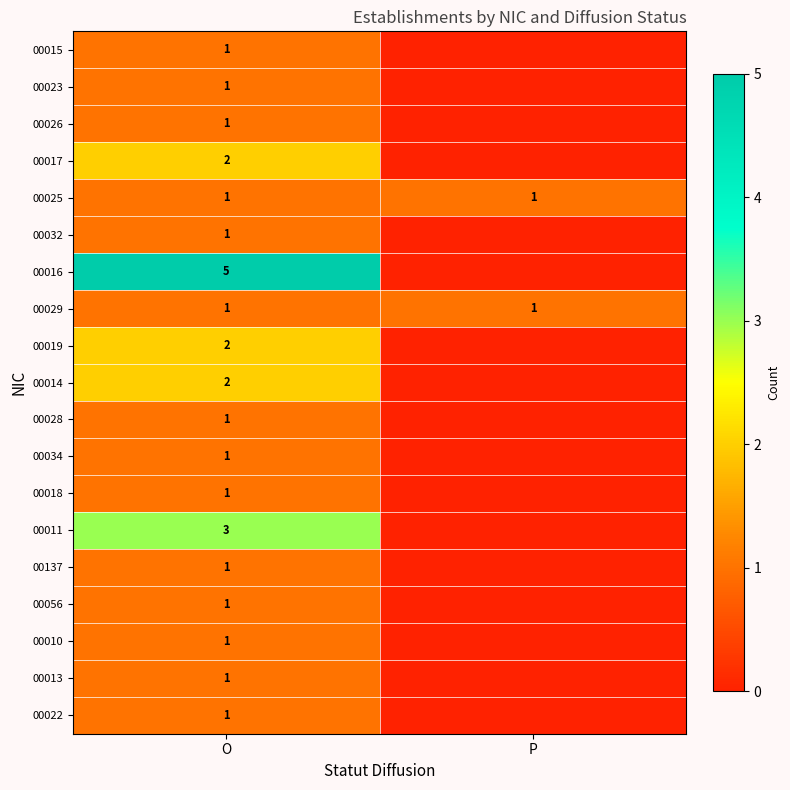

The value of 00023 at O is 1. True or false?

True